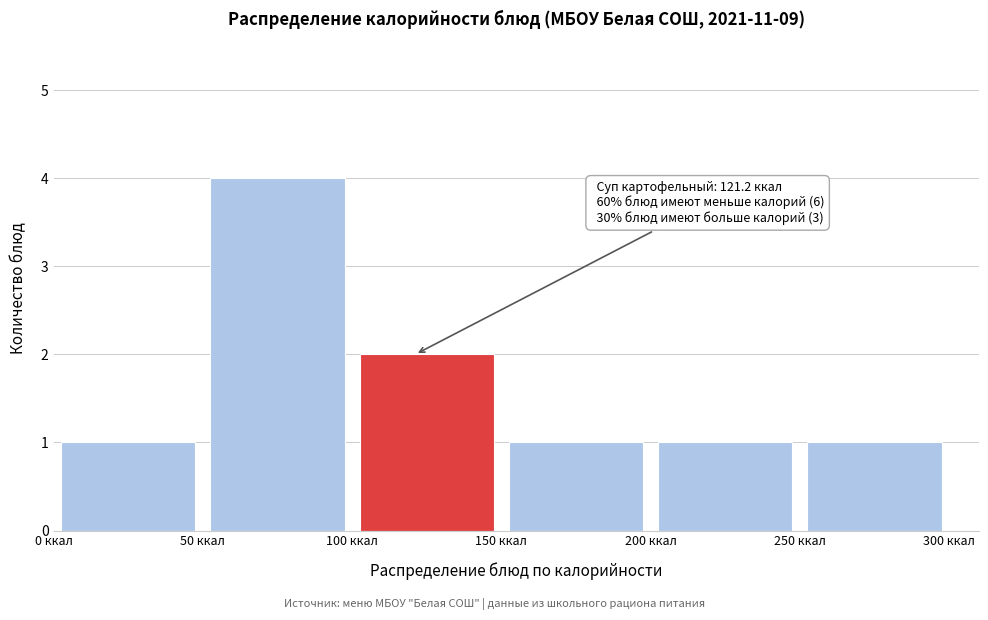

Over which range of the x-axis is the bar tallest?

50 to 100